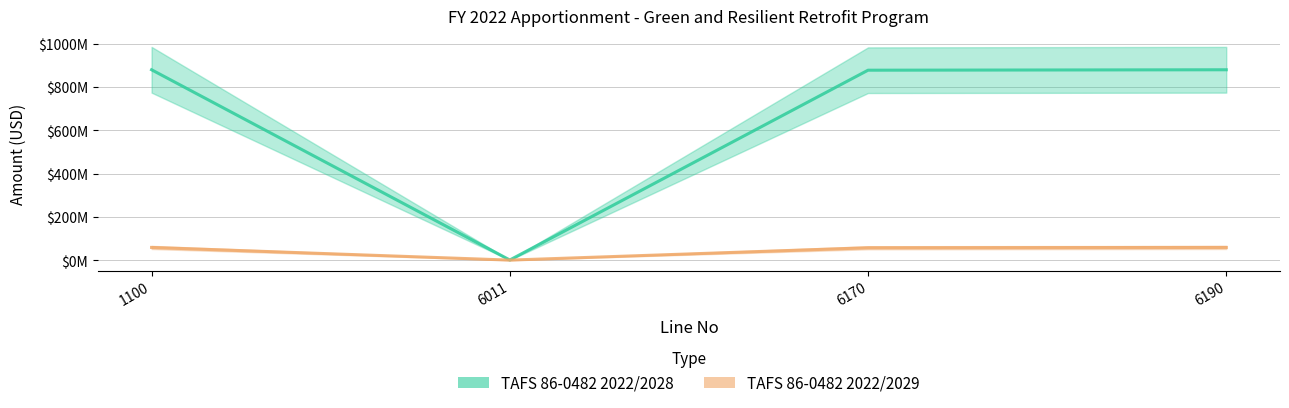

The value of TAFS 86-0482 2022/2028 at 6190 is 880000000. True or false?

True